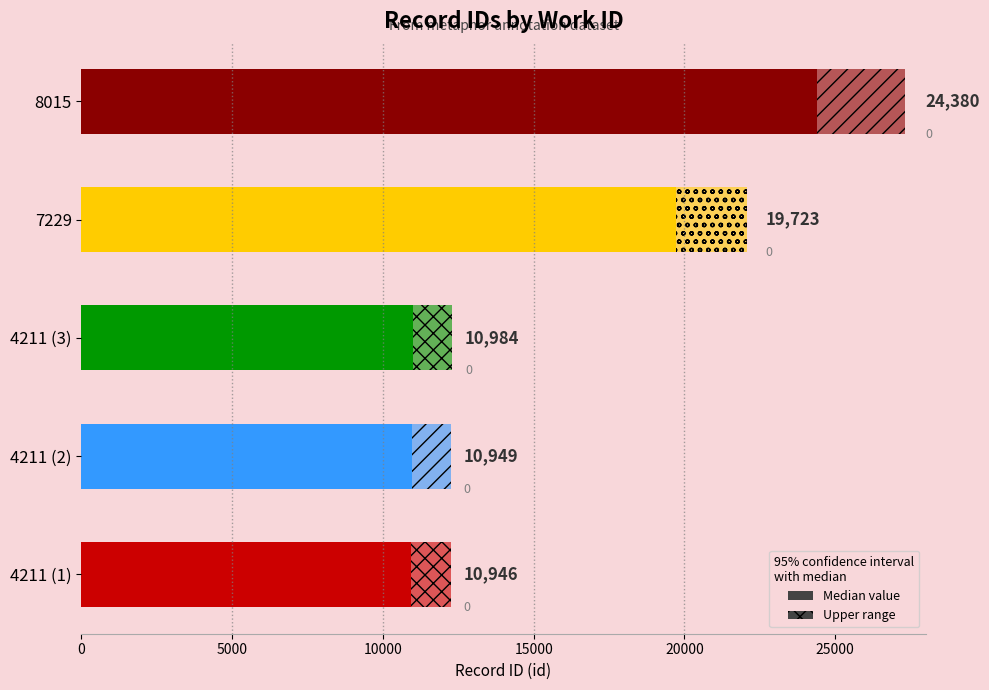

What is the difference between the maximum and minimum values?

13434